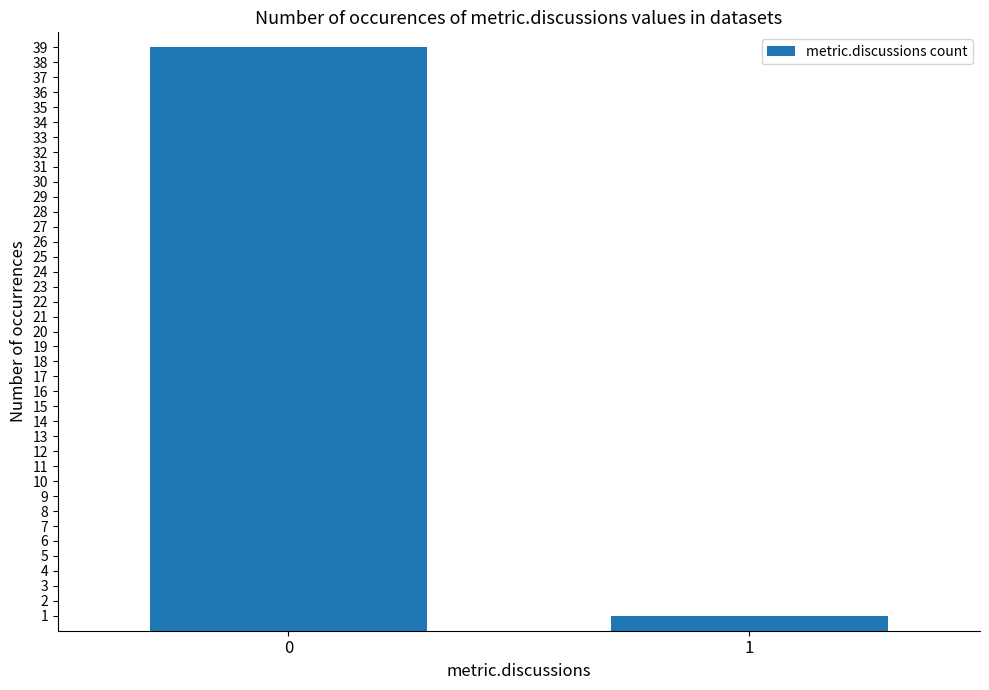

How many data points are less than 39?

1